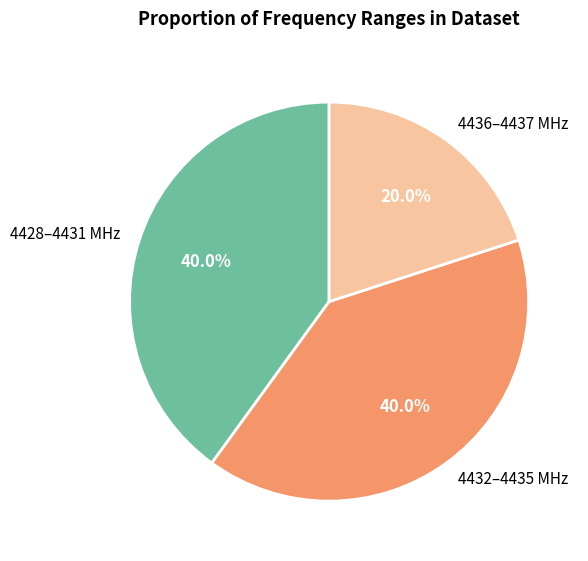

What is the ratio of the value at 4428–4431 MHz to the value at 4436–4437 MHz?

2.0